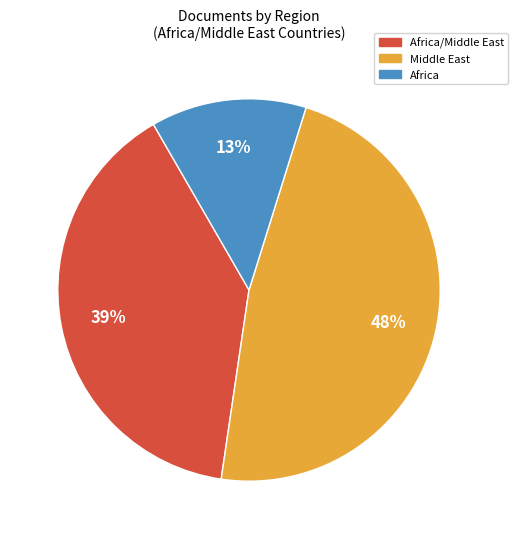

Is there any slice that represents more than half of the pie?

No